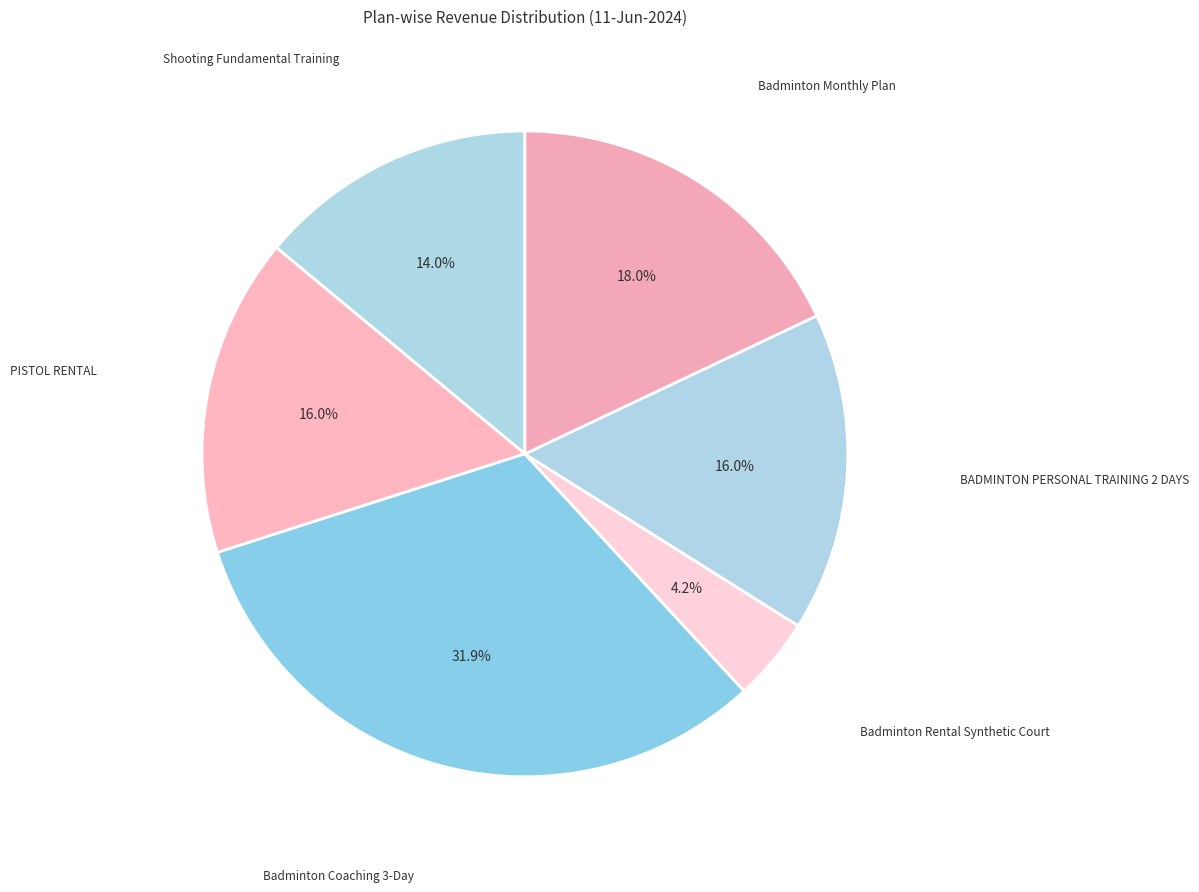

What portion of the pie excludes Badminton Coaching 3-Day?

68.1%